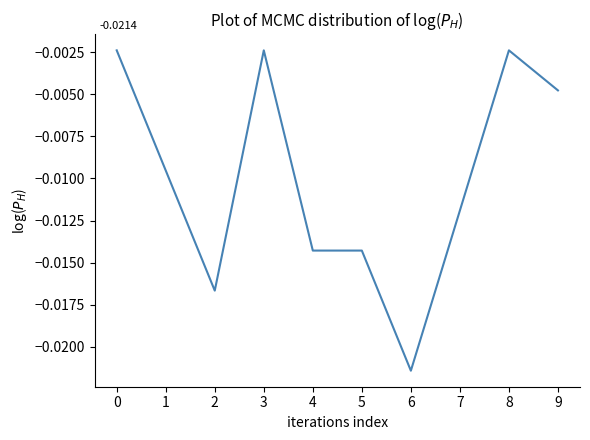

Which label corresponds to the smallest value in the chart?

6